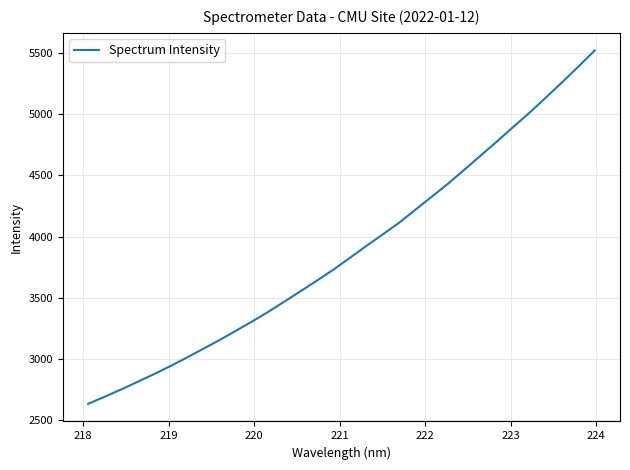

Does the chart have visible grid lines?

Yes